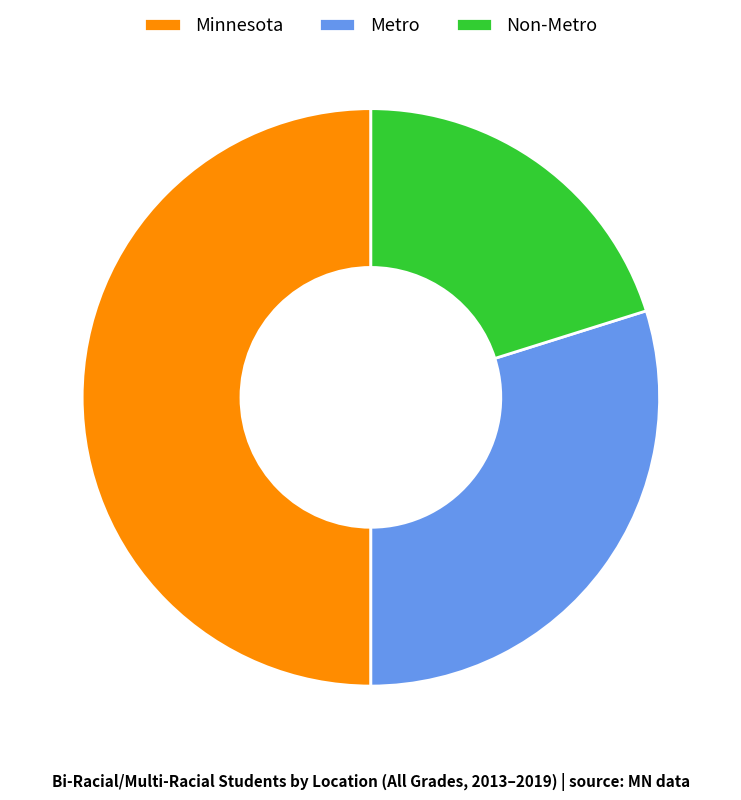

Rank the categories by value from lowest to highest.

Non-Metro, Metro, Minnesota